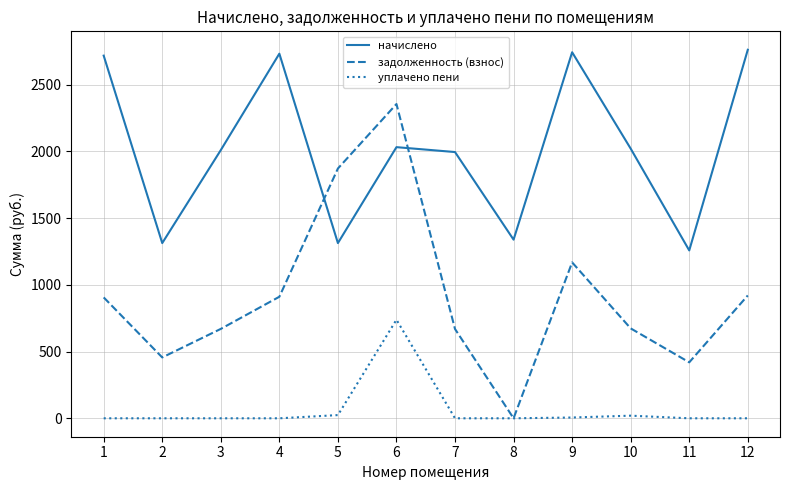

Which series has the widest spread of values?

задолженность (взнос)